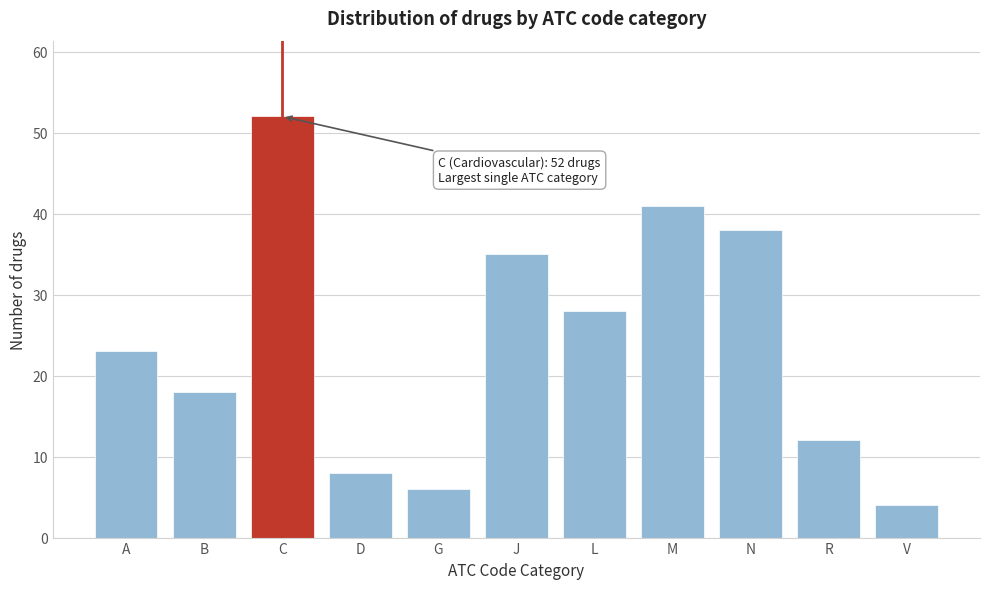

Reading left to right, what are all the values shown in this chart?

A=23	B=18	C=52	D=8	G=6	J=35	L=28	M=41	N=38	R=12	V=4